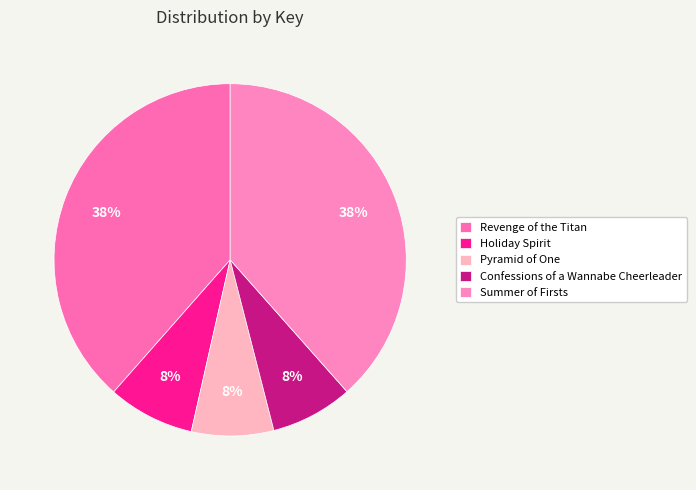

Does Confessions of a Wannabe Cheerleader represent more than half of the total?

No